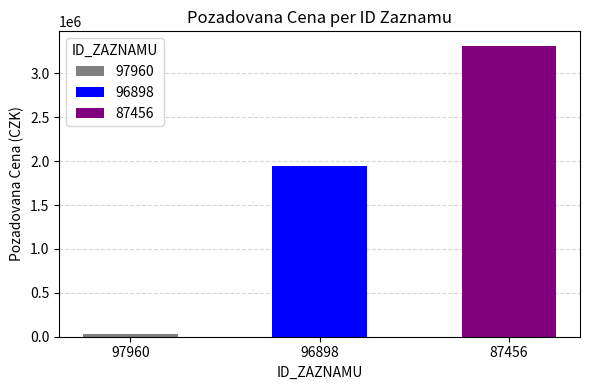

The value at 96898 is 1944000. True or false?

True